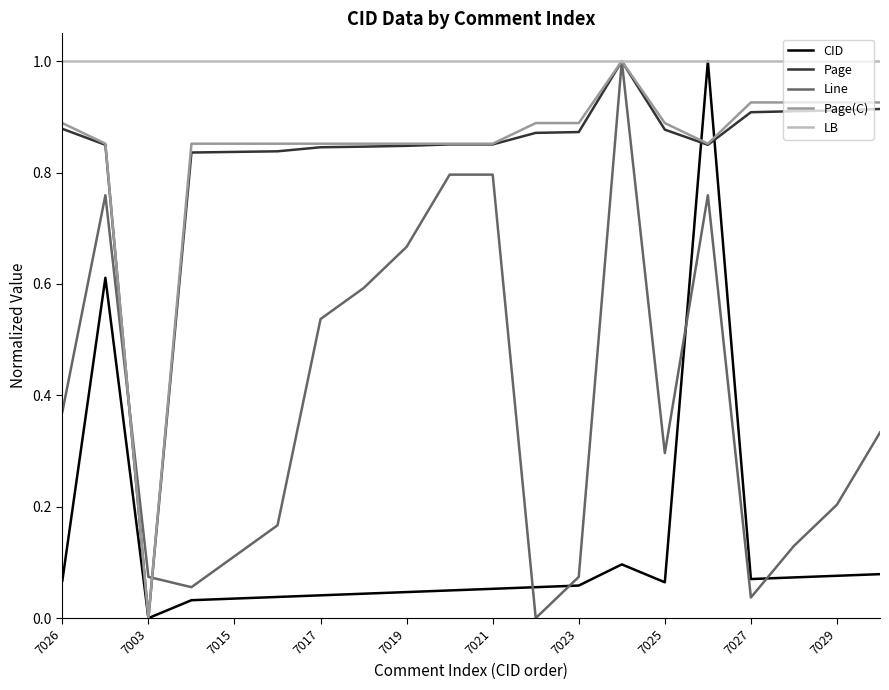

What is the maximum value shown in the chart?

1.0